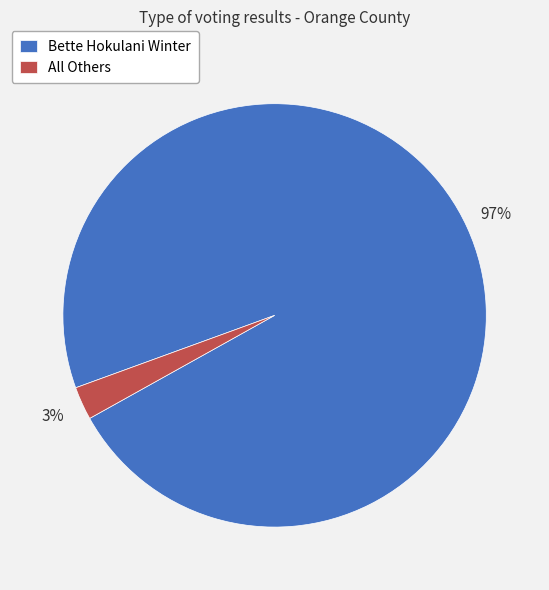

To the nearest percent, what portion does All Others represent?

3%